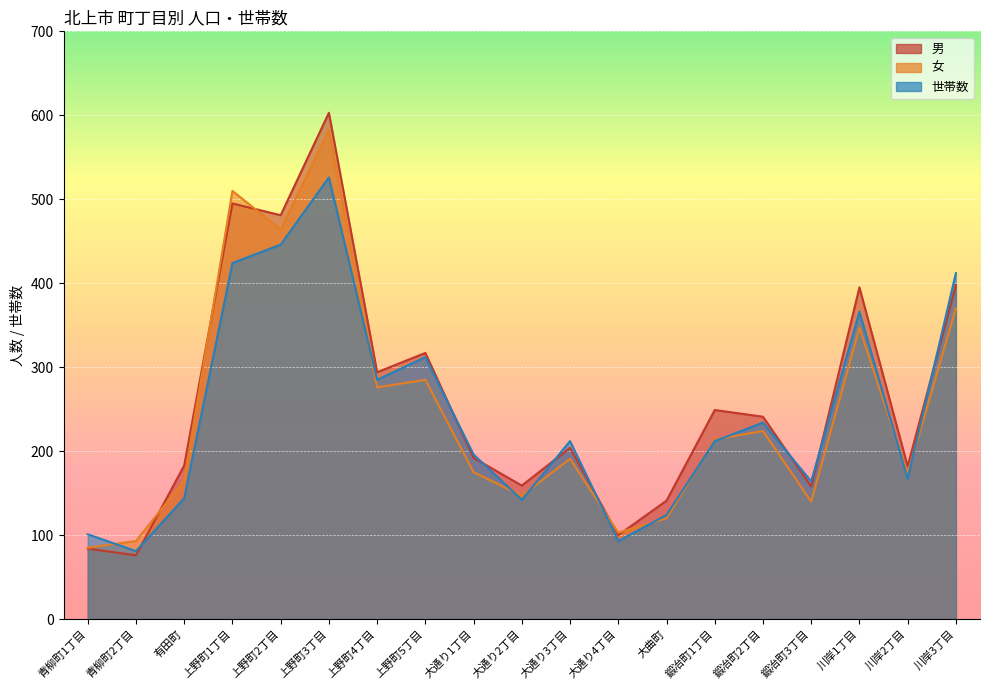

Where is 男 nearest to the value 339?

上野町5丁目